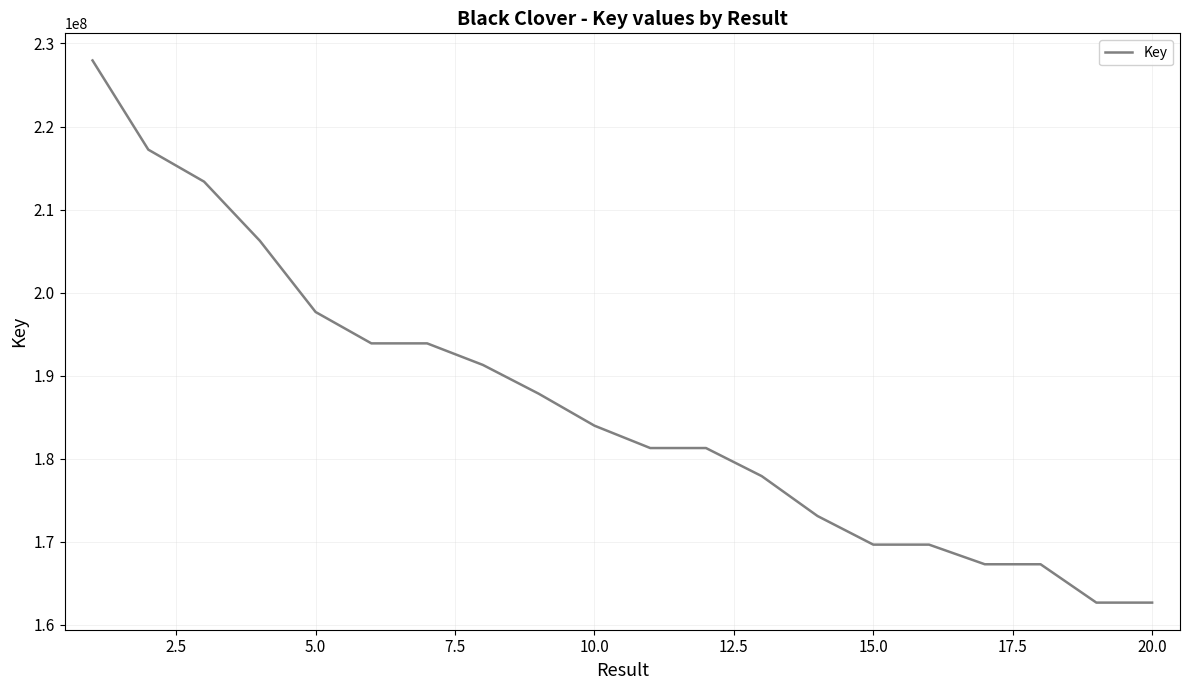

What is the difference between the maximum and minimum values?

65266992